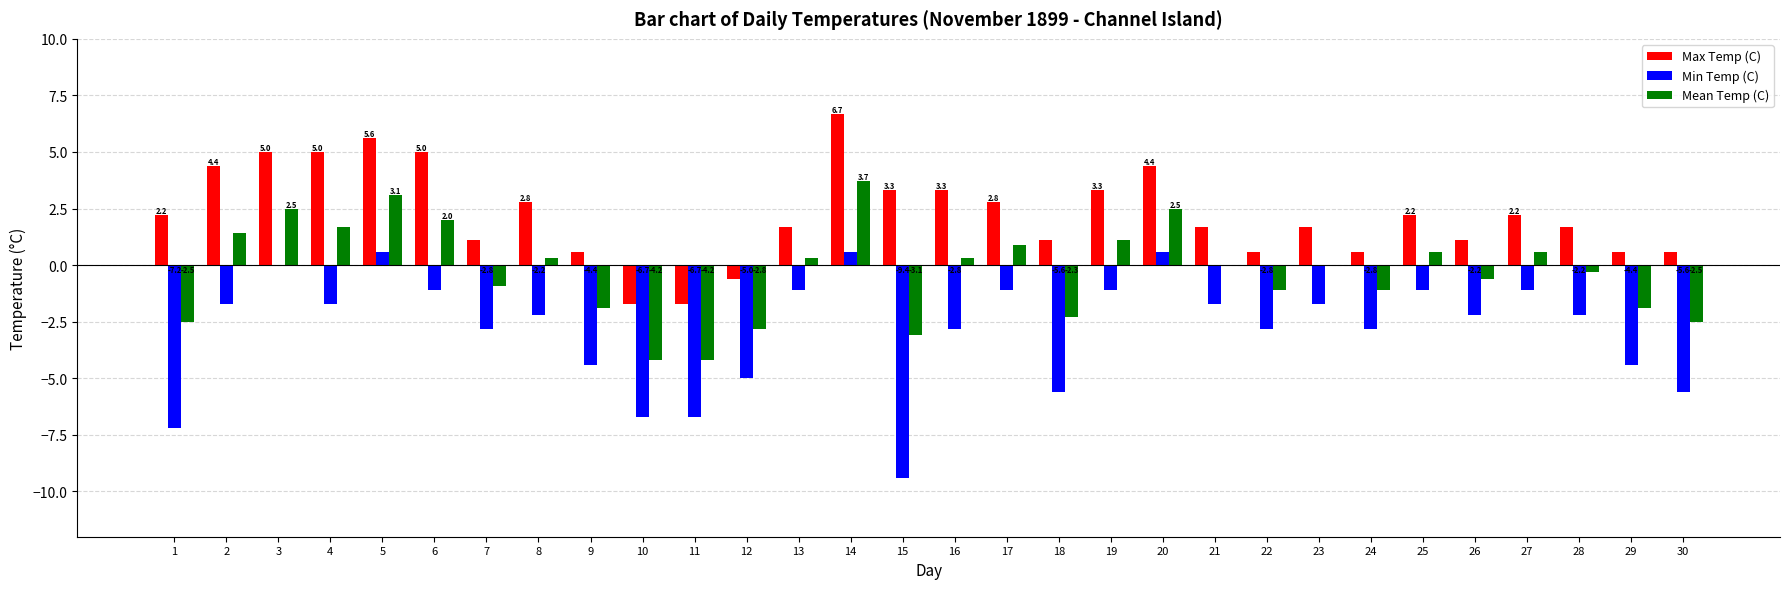

The value of Max Temp (C) at 6 is 5.0. True or false?

True